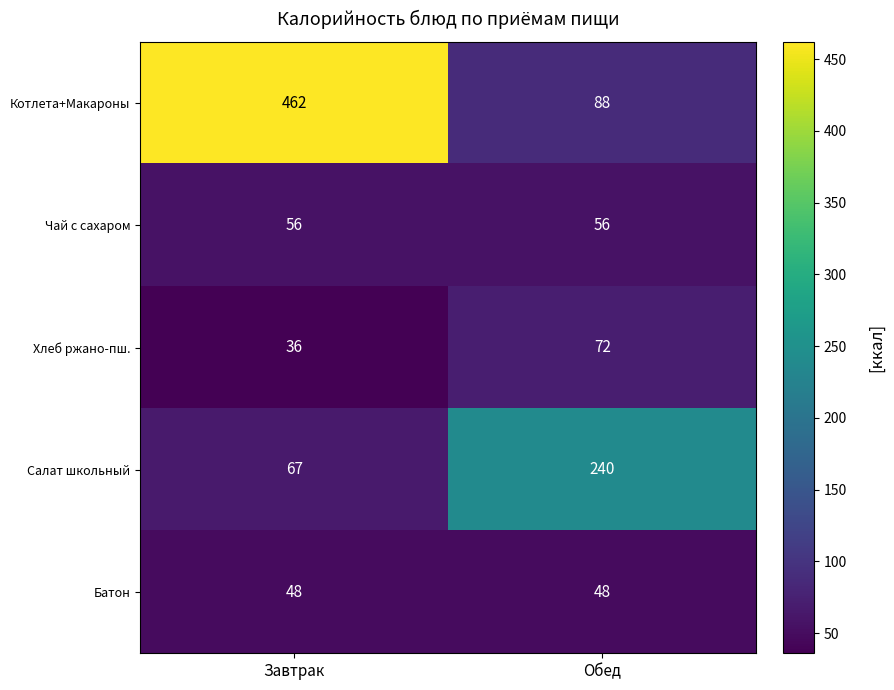

Where is Салат школьный nearest to the value 153?

Завтрак